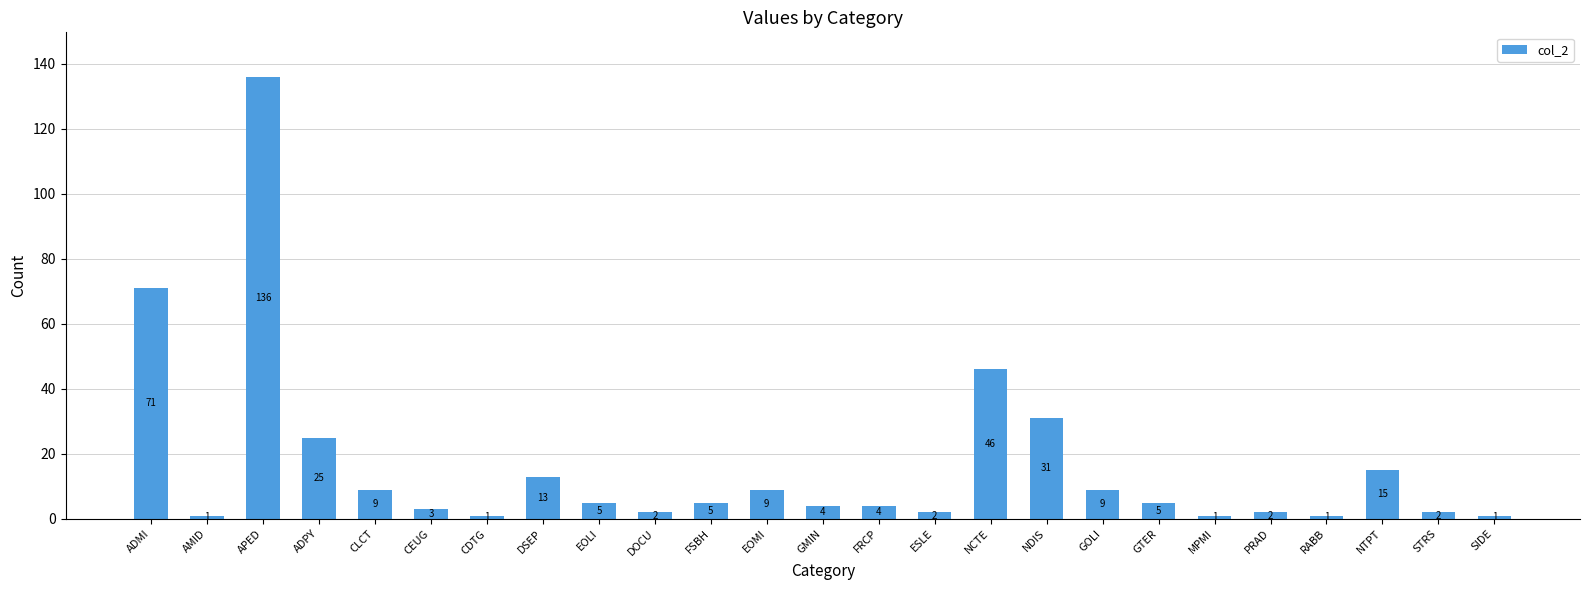

Where does the data first go above 5?

ADMI